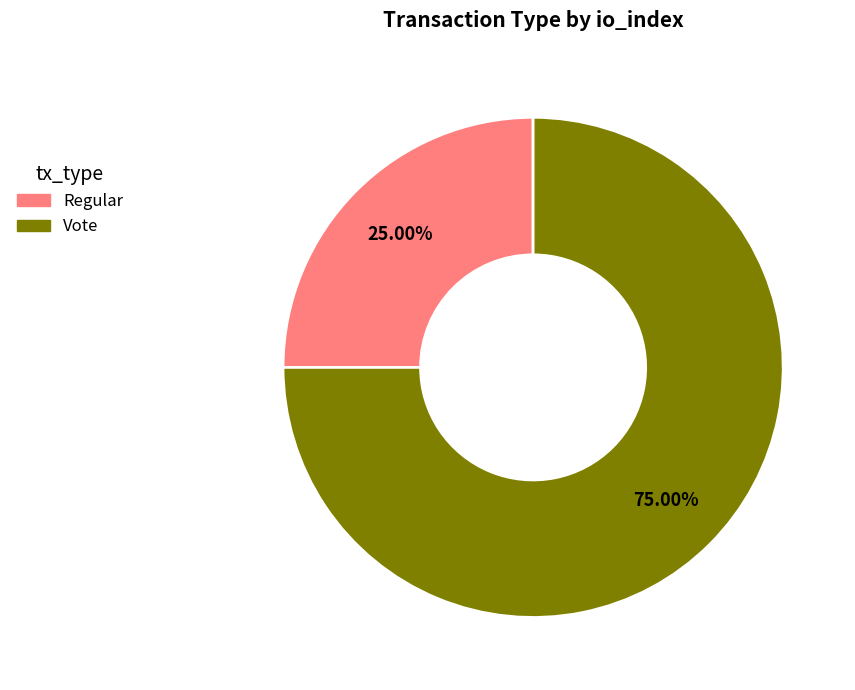

Which category has the smallest portion of the pie?

Regular